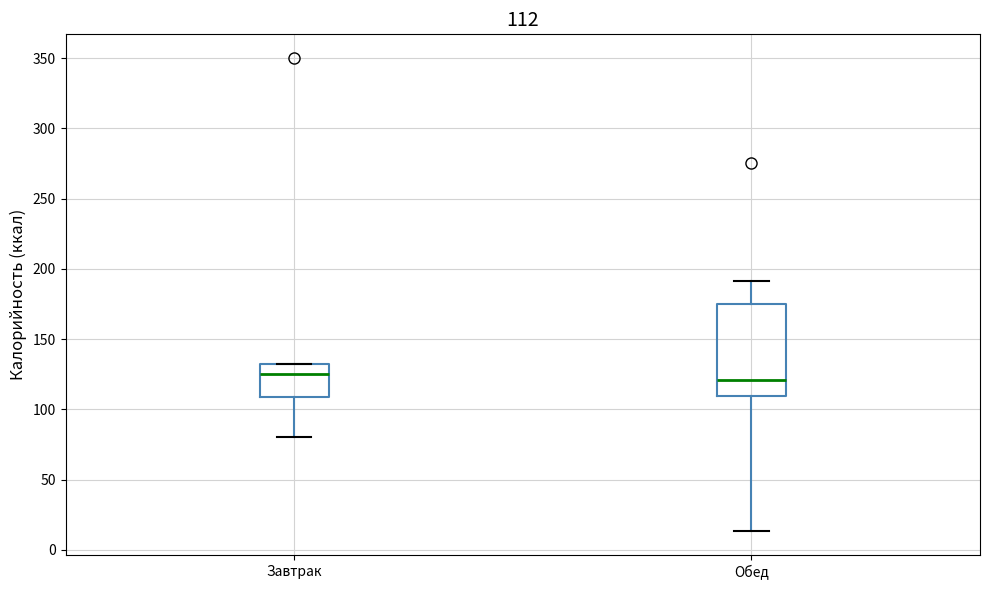

Comparing the boxes themselves (not the whiskers), which one is the tallest?

Обед